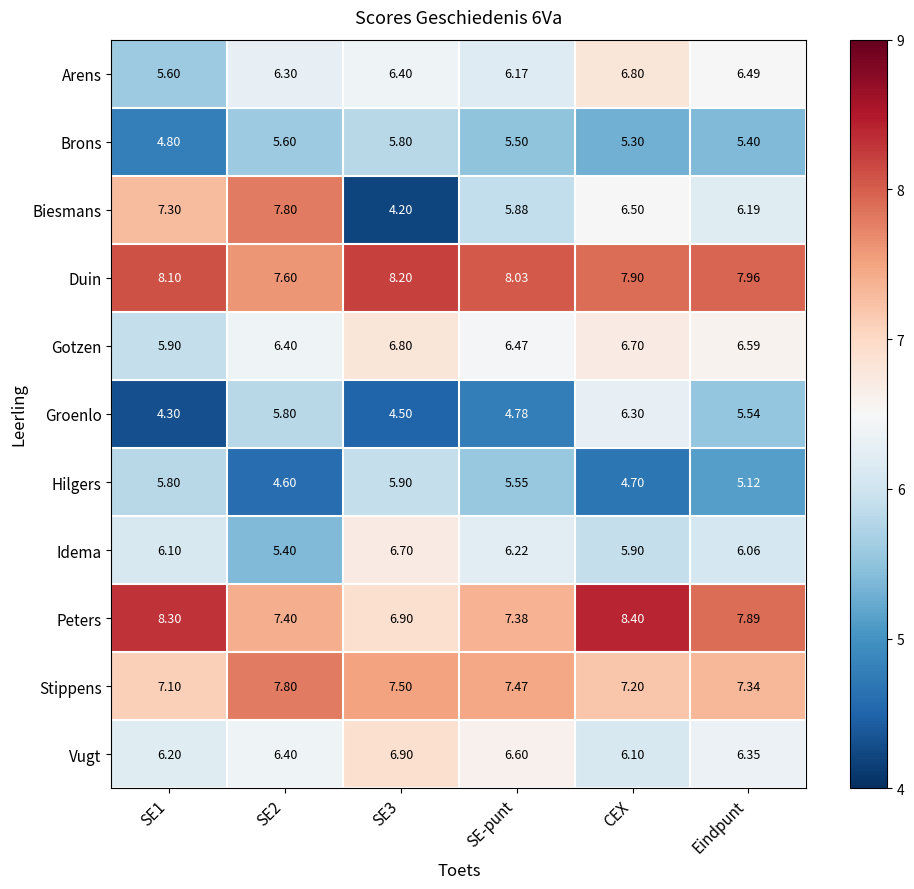

Which series has the widest spread of values?

Biesmans